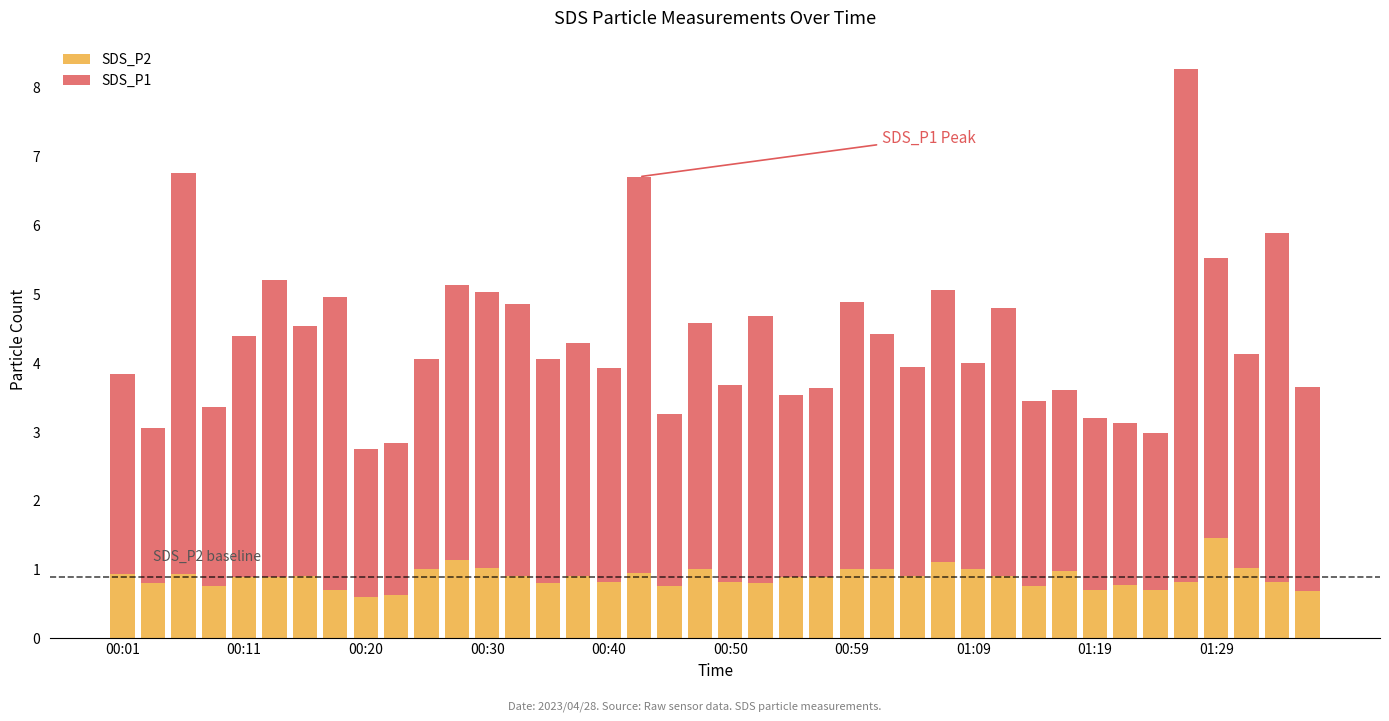

What is the minimum value for SDS_P2?

0.6